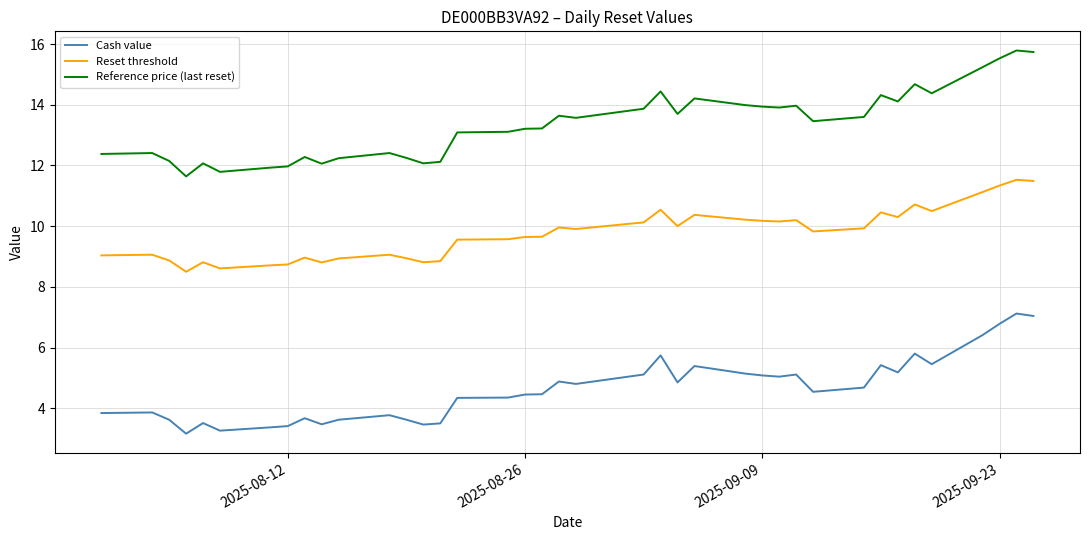

True or false: Reset threshold and Cash value cross at least once.

False